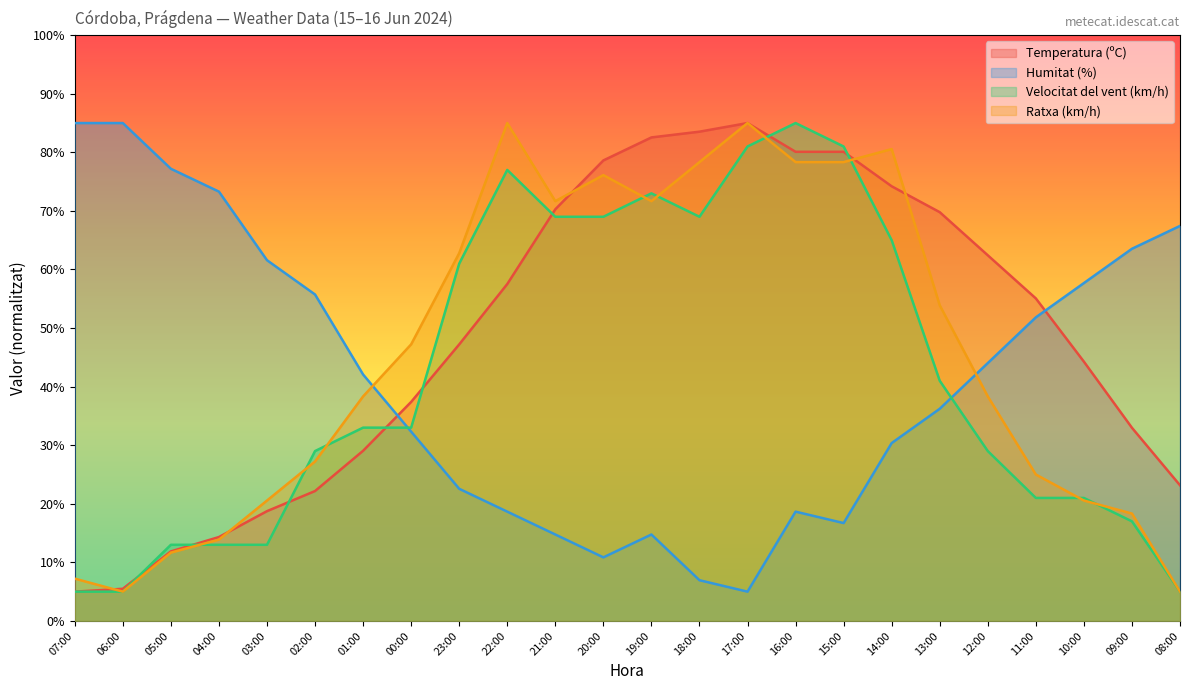

What position from the right is 02:00?

19